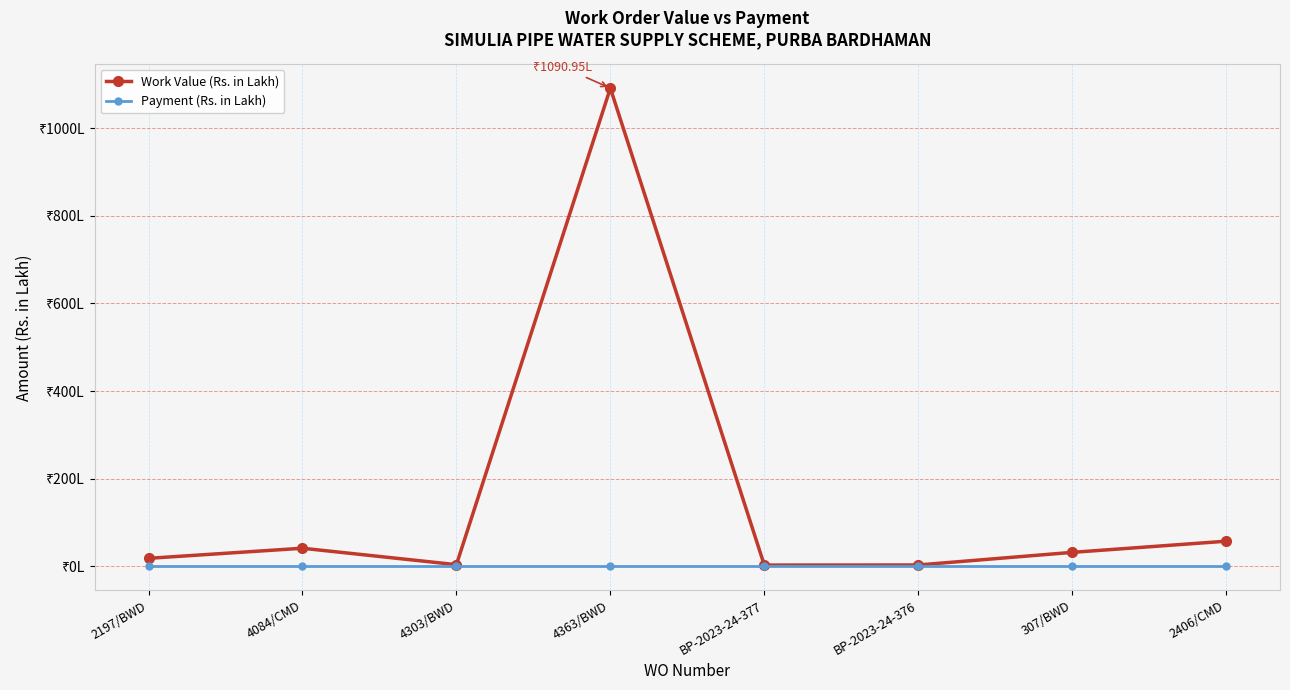

Does the chart have visible grid lines?

Yes